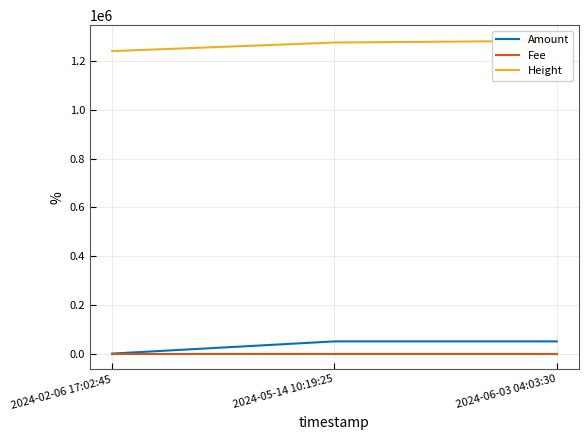

List the labels in order of Height value, largest first.

2024-06-03 04:03:30, 2024-05-14 10:19:25, 2024-02-06 17:02:45